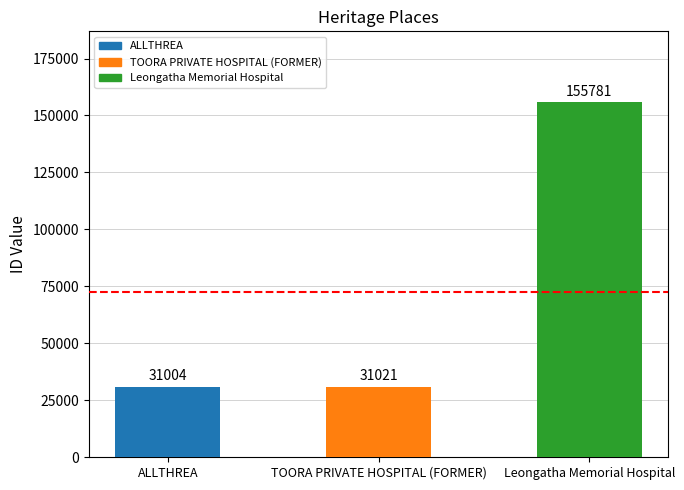

Reading right to left, transcribe all the data shown in this chart.

155781	31021	31004